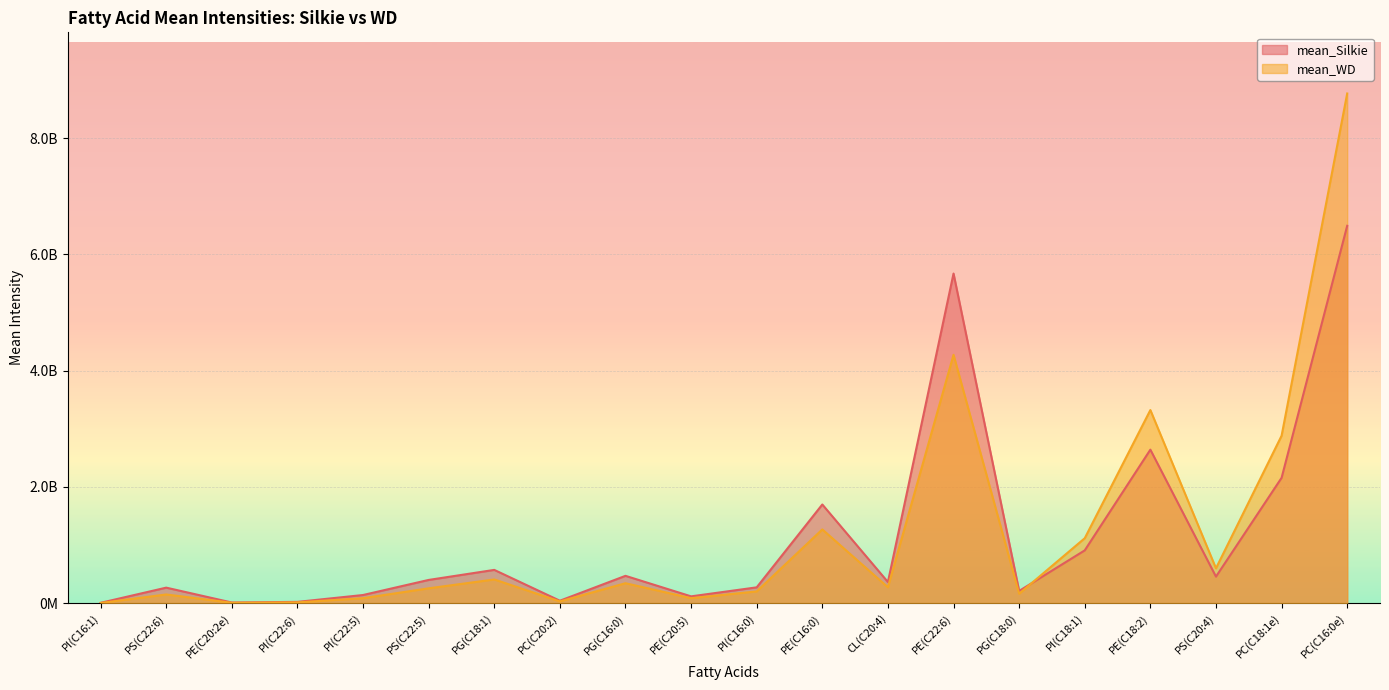

True or false: mean_Silkie has a value of 8595232770.4 at PE(C22:6).

False